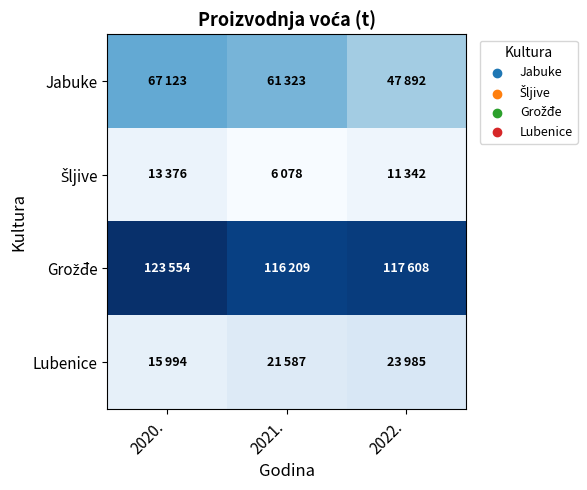

Rank the series by their maximum value, from highest to lowest.

Grožđe, Jabuke, Lubenice, Šljive